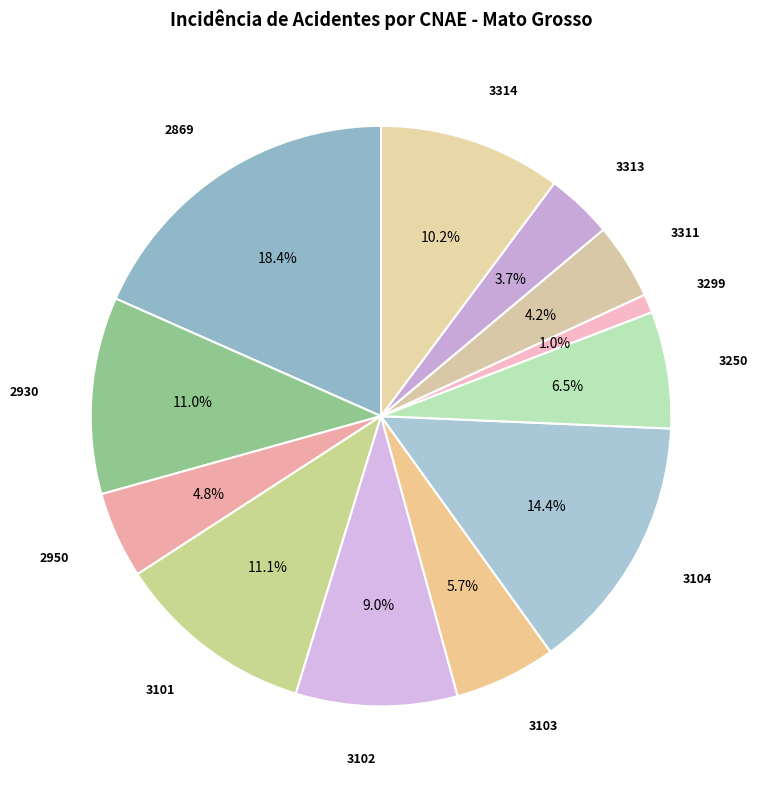

Is there a majority slice in this chart?

No